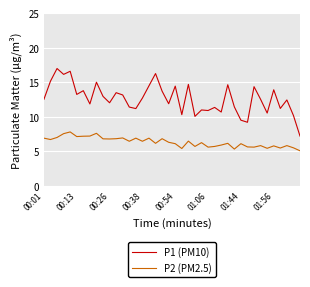

What are all the series names shown in the legend?

P1 (PM10), P2 (PM2.5)